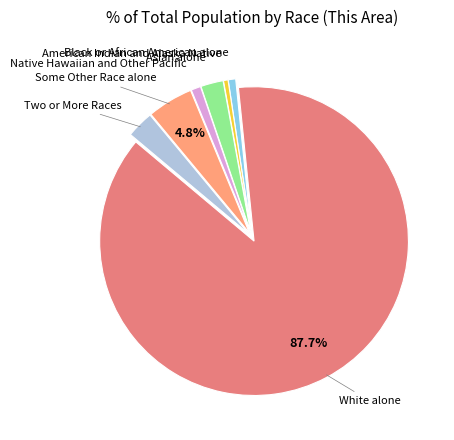

To the nearest percent, what portion does Asian alone represent?

2%